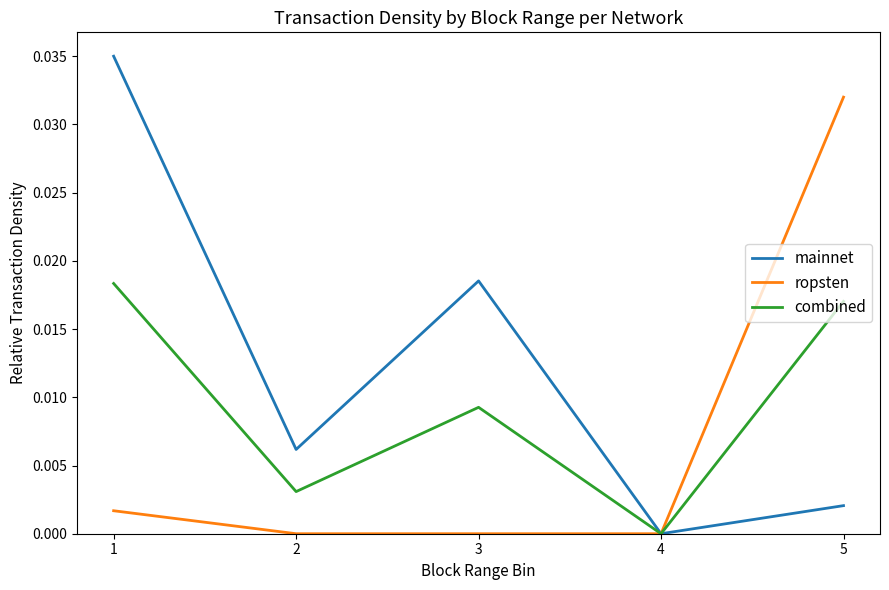

Is the value of mainnet at 5 greater than the value of ropsten at 3?

Yes